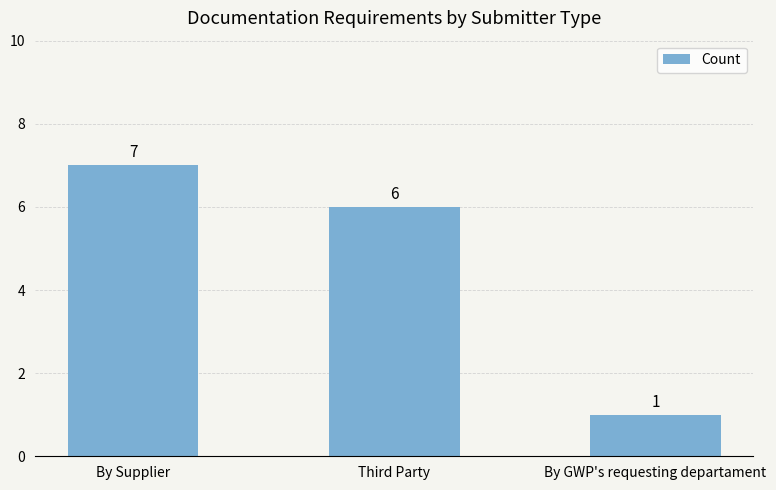

What is the greatest value displayed?

7